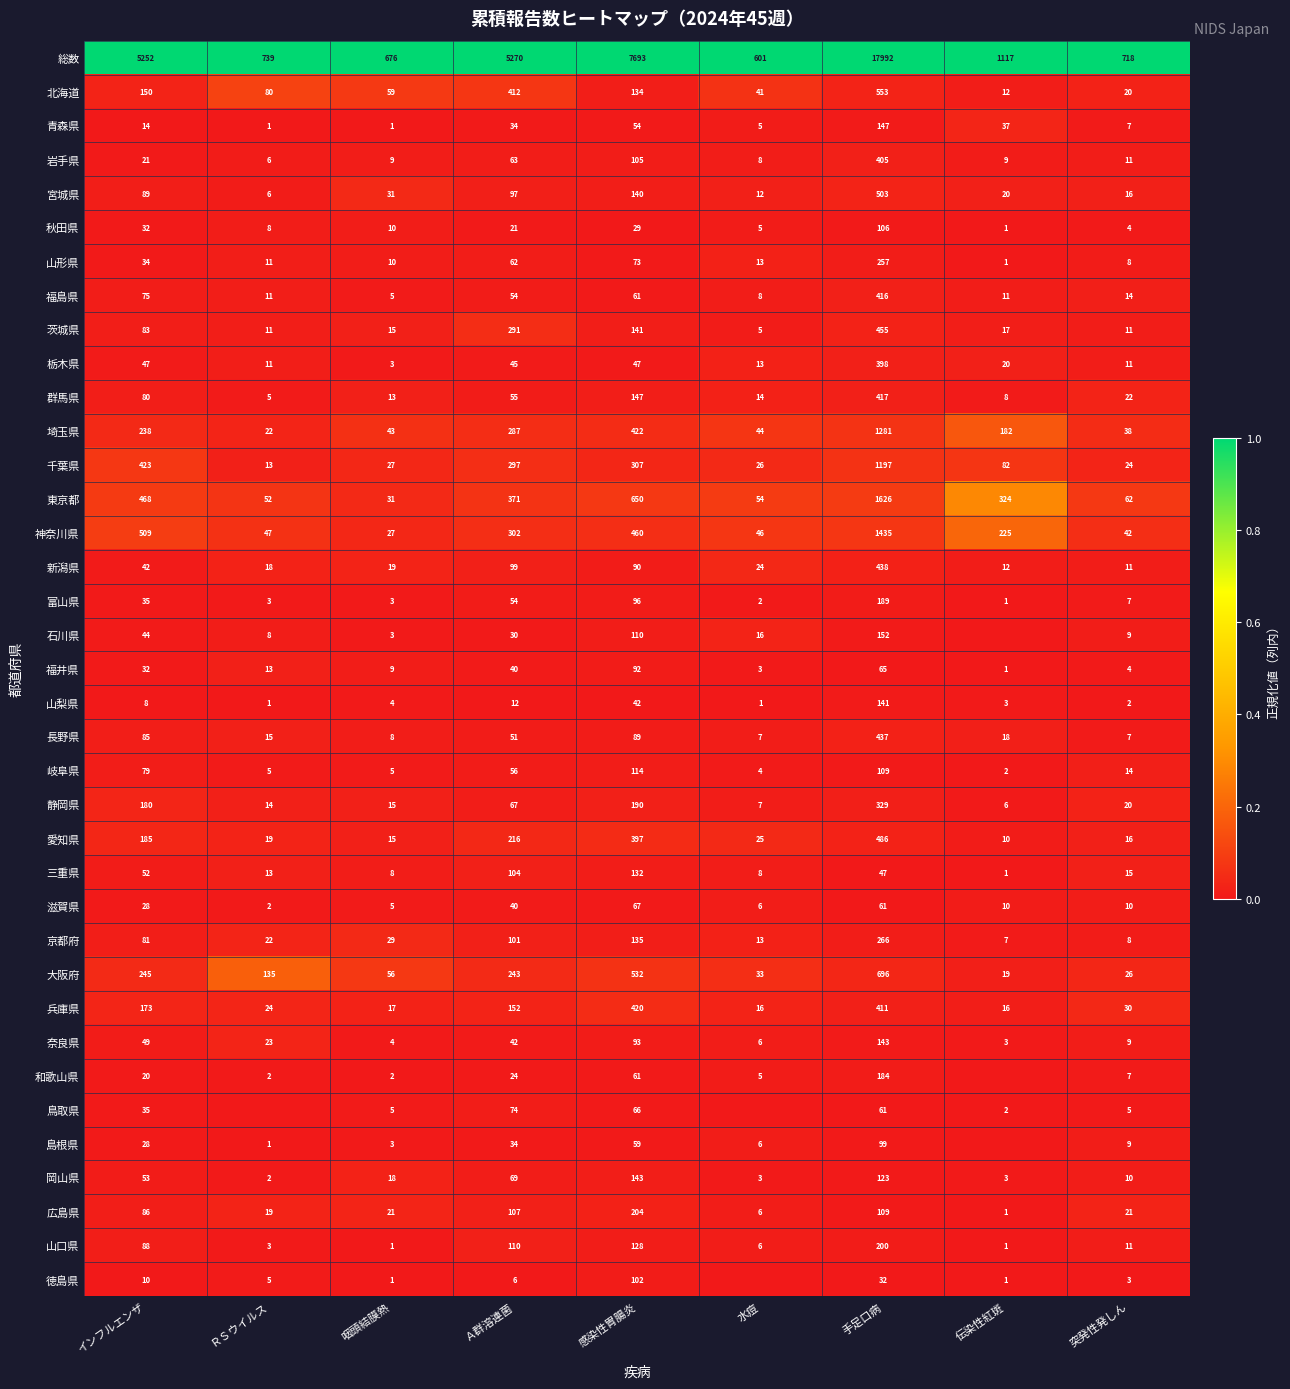

Which series changed the most between インフルエンザ and 突発性発しん?

総数